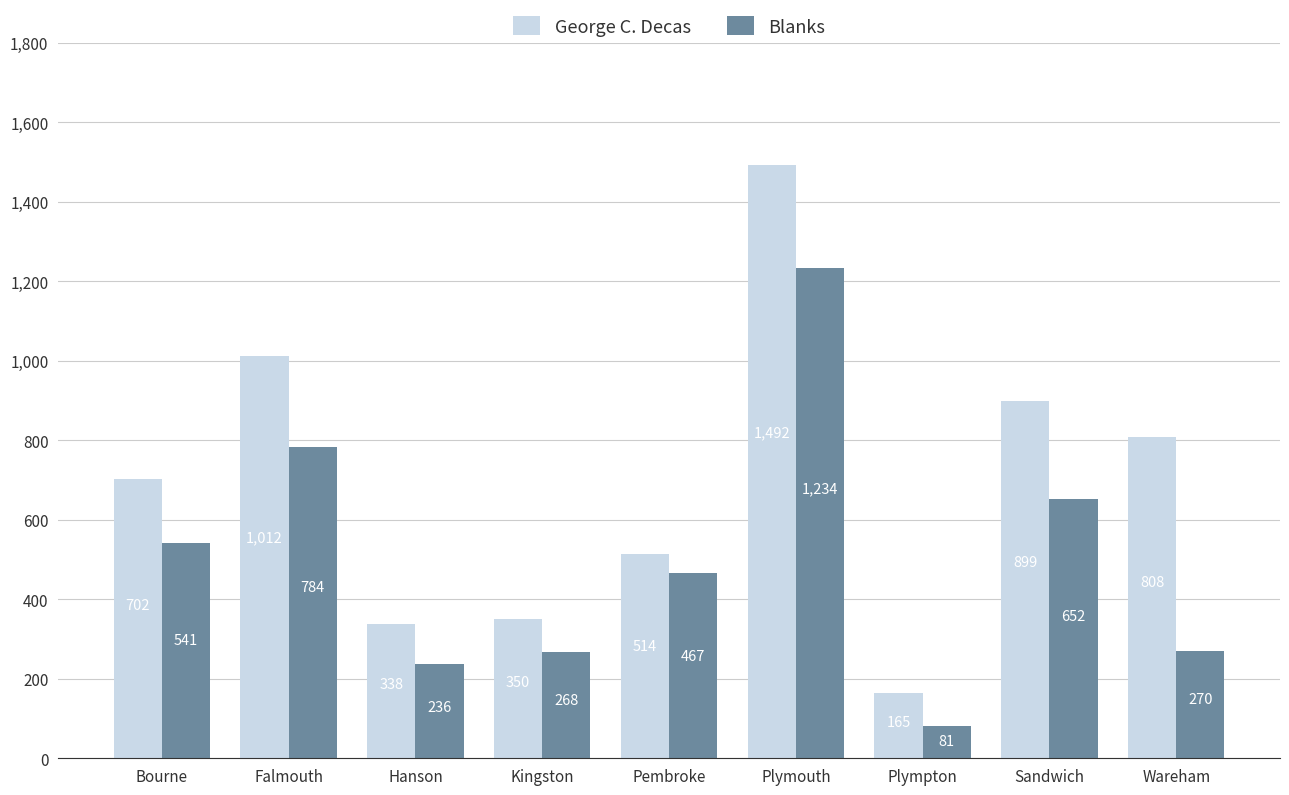

Reading right to left, what are all the values shown in this chart?

George C. Decas: Wareham=808	Sandwich=899	Plympton=165	Plymouth=1492	Pembroke=514	Kingston=350	Hanson=338	Falmouth=1012	Bourne=702
Blanks: Wareham=270	Sandwich=652	Plympton=81	Plymouth=1234	Pembroke=467	Kingston=268	Hanson=236	Falmouth=784	Bourne=541